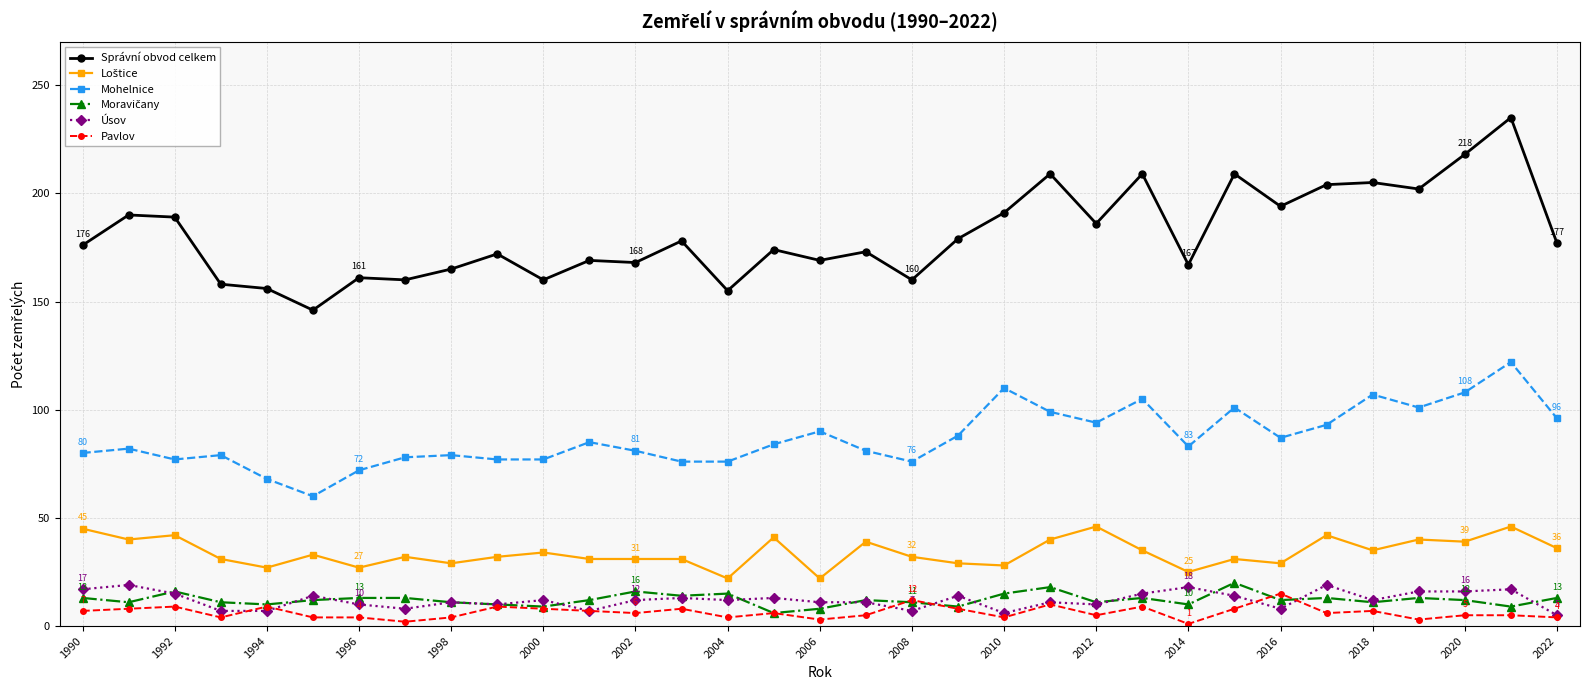

Which series has the widest spread of values?

Správní obvod celkem